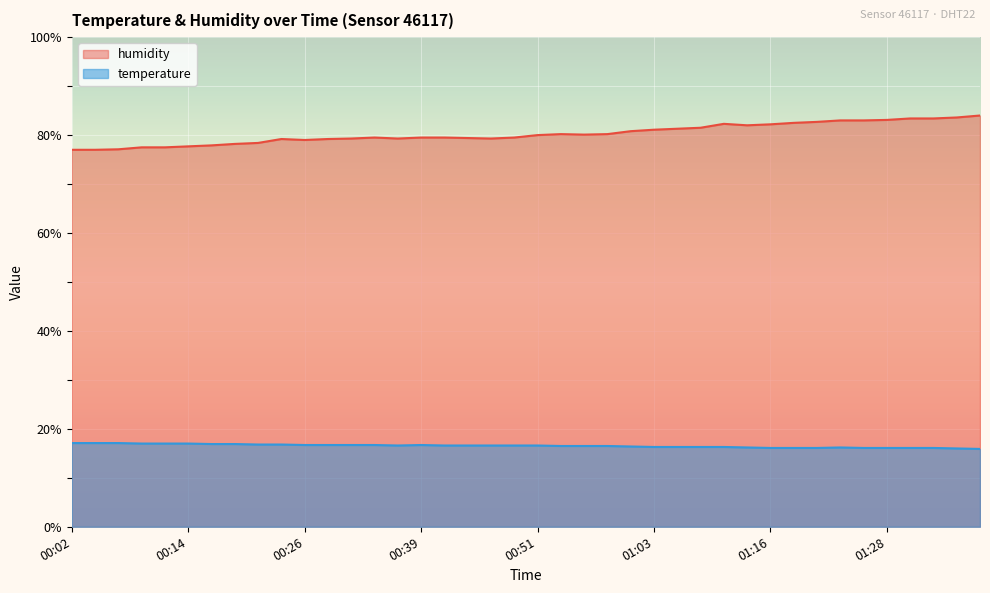

How many distinct data groups are displayed?

2